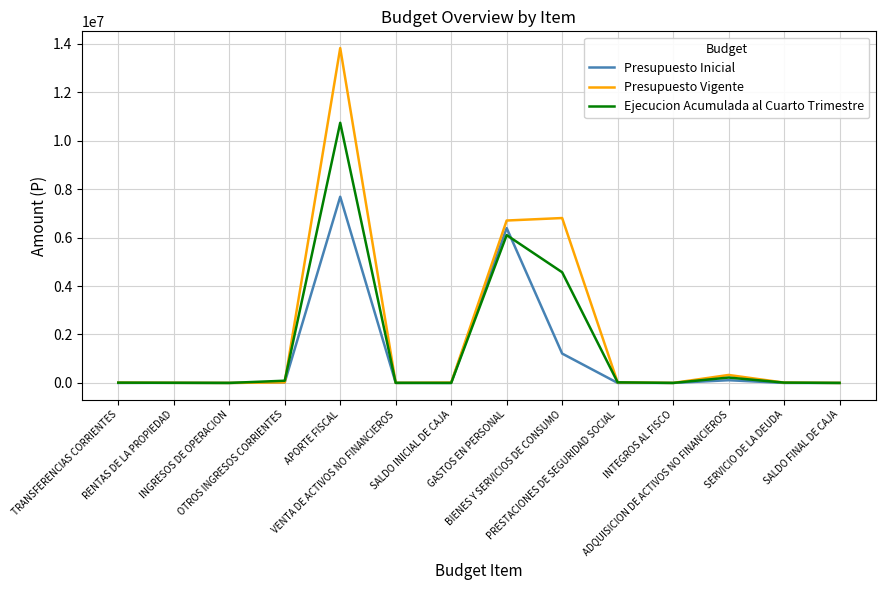

Which series has the widest spread of values?

Presupuesto Vigente